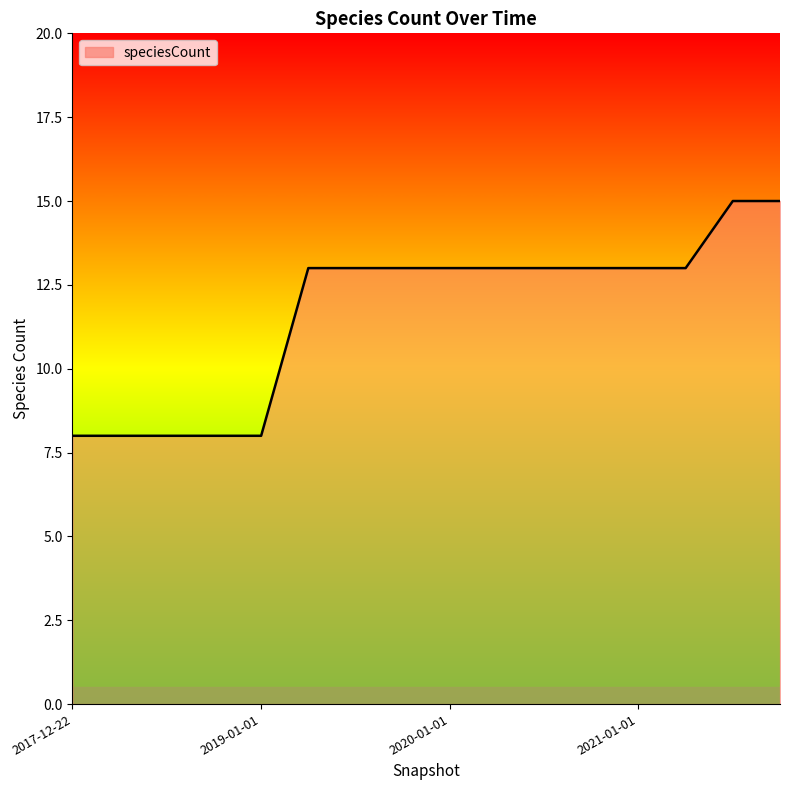

What is the smallest value displayed?

8